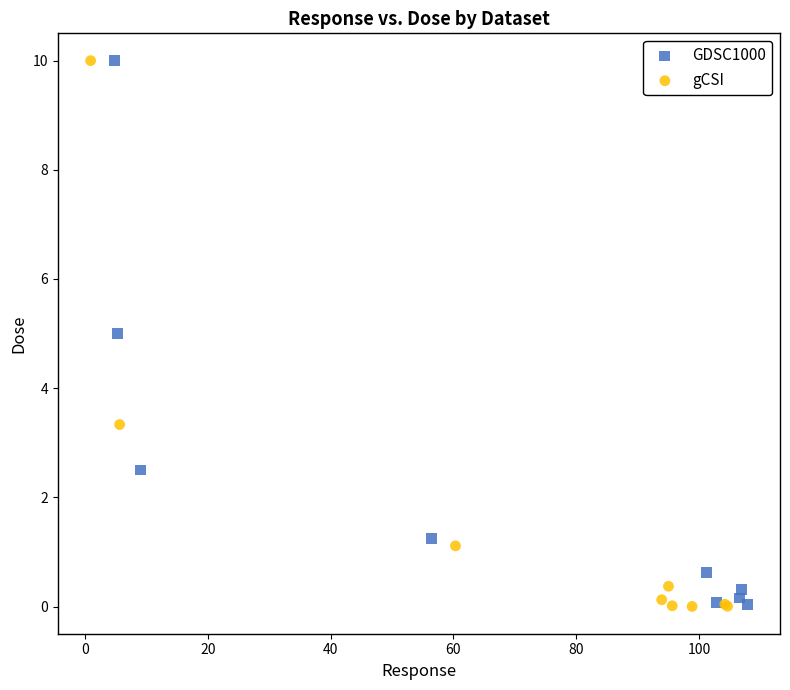

Which series has the largest Y range (max minus min)?

gCSI